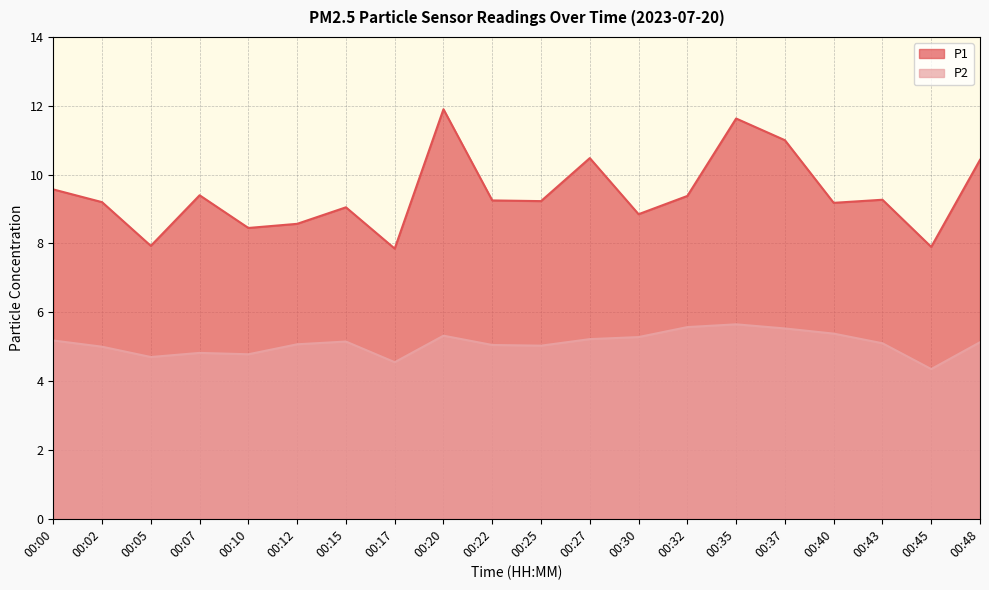

What value does the P2 series have at 00:45?

4.3